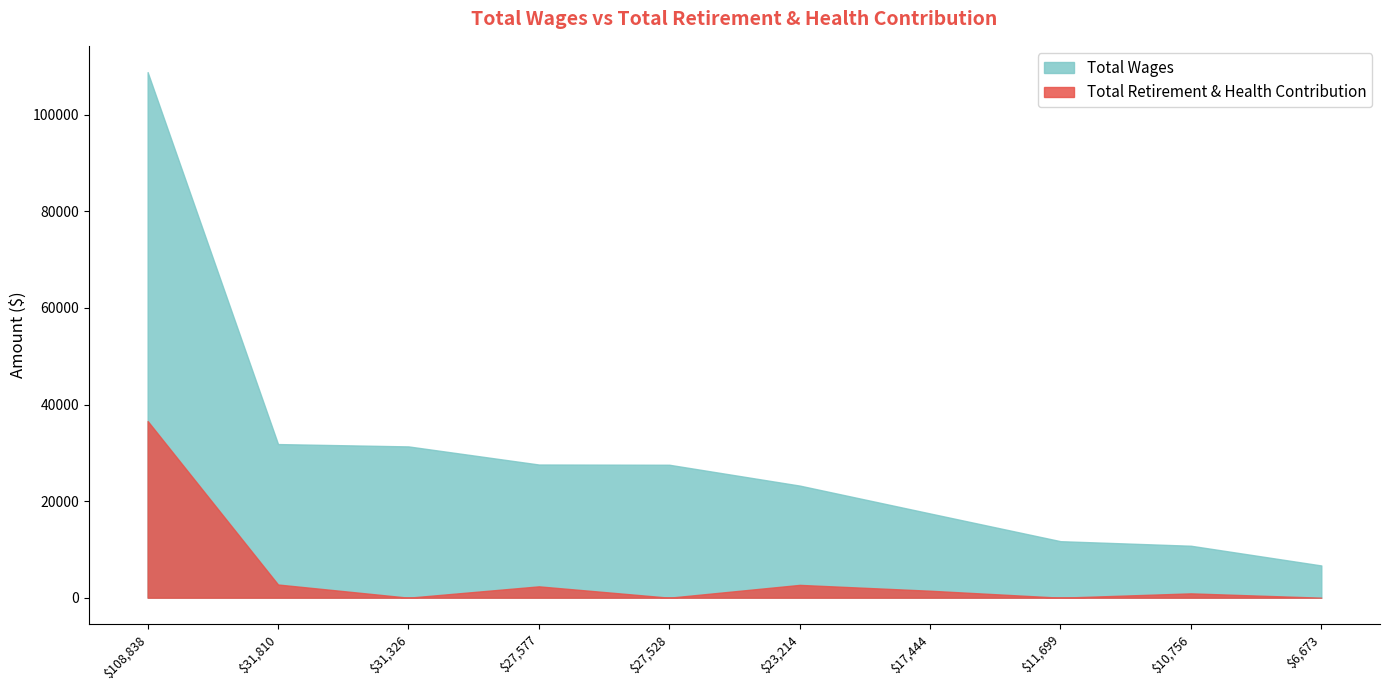

How many values in the Total Retirement & Health Contribution series exceed 1439?

5